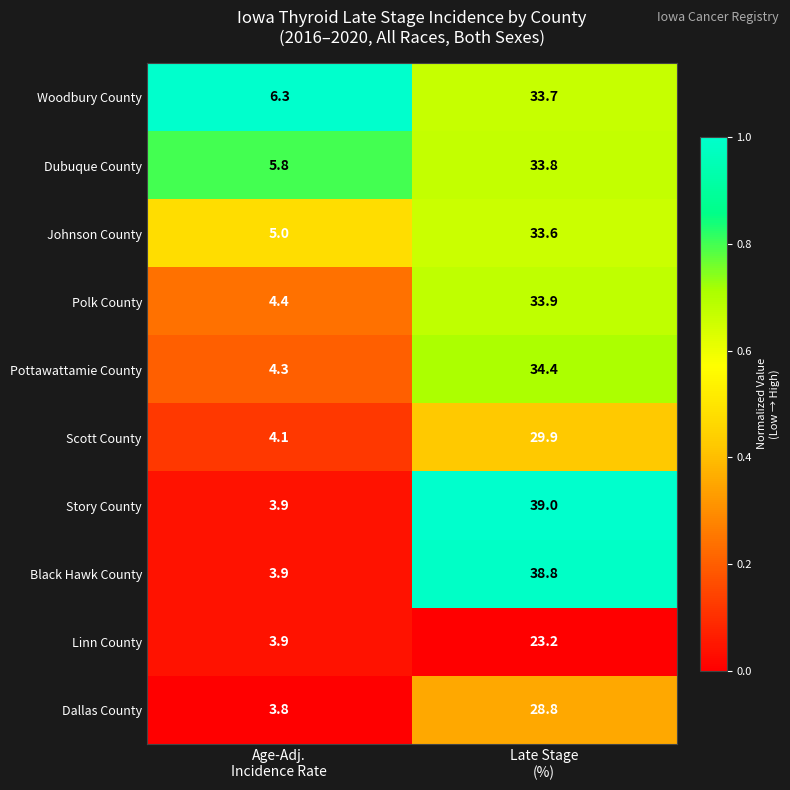

Which series has the widest spread of values?

Story County